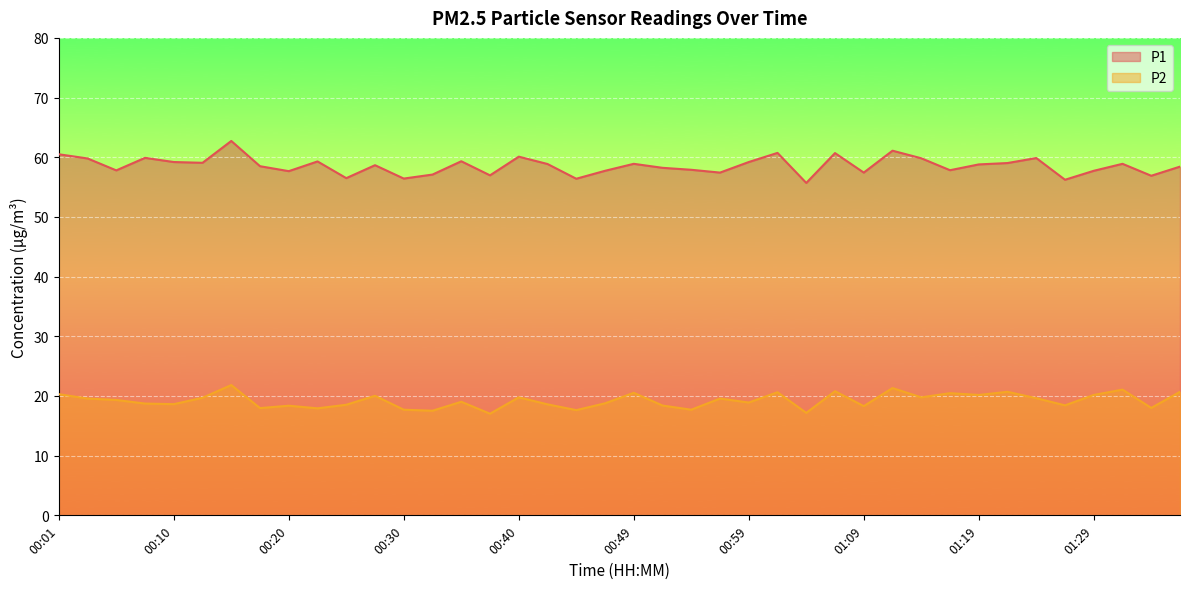

Is it true that P1 equals 76.6 at 01:33?

False